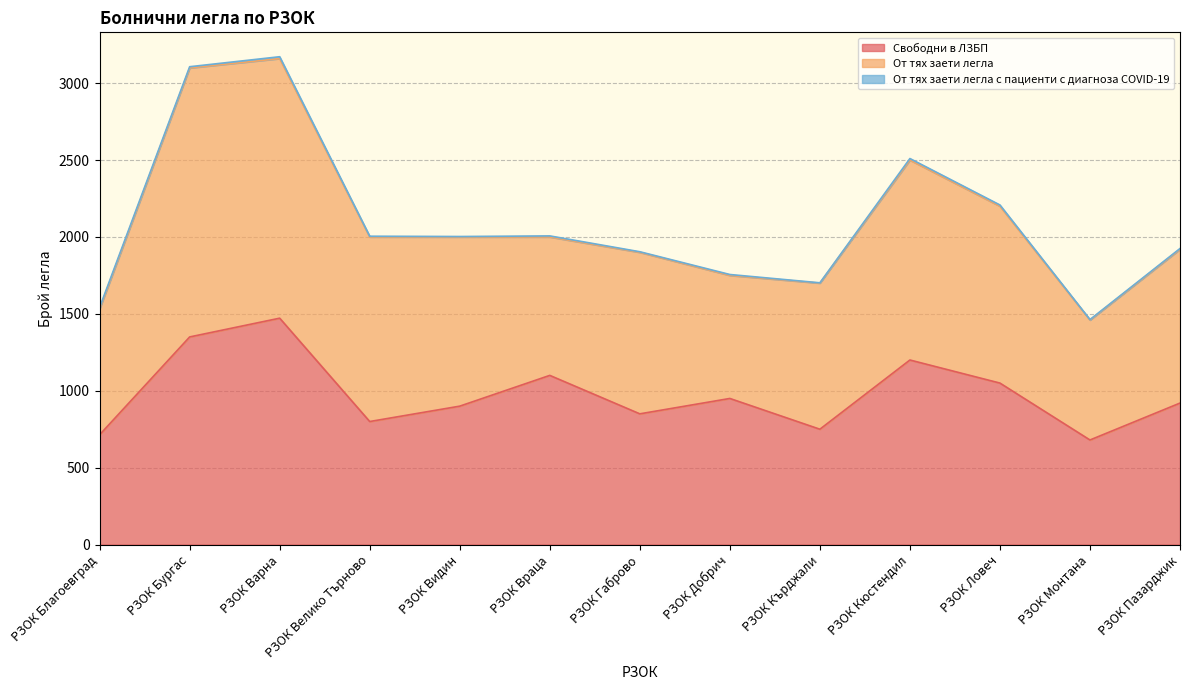

How many interior local peaks does the От тях заети легла с пациенти с диагноза COVID-19 series have?

4